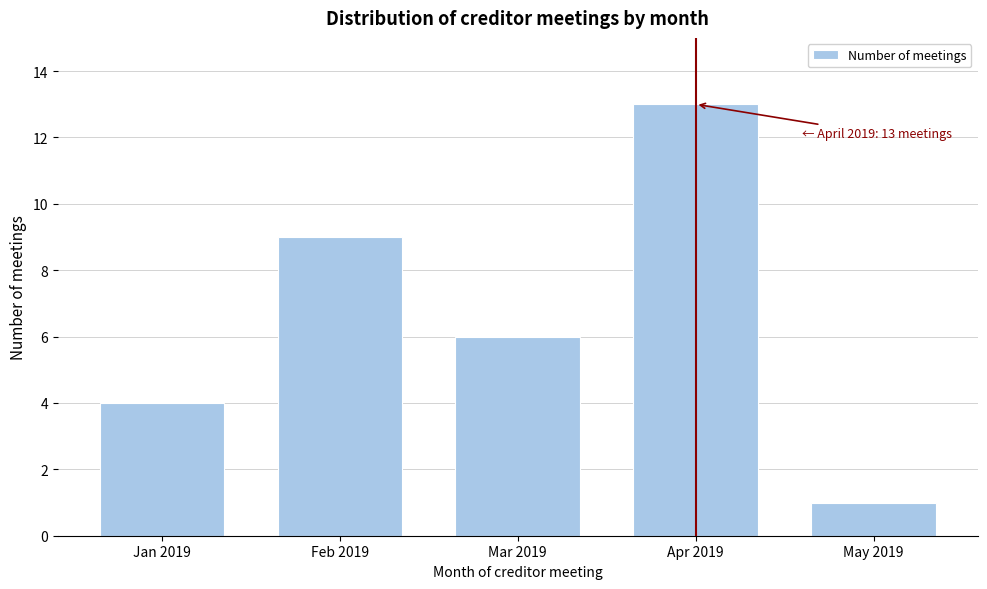

Reading left to right, what are all the values shown in this chart?

4	9	6	13	1